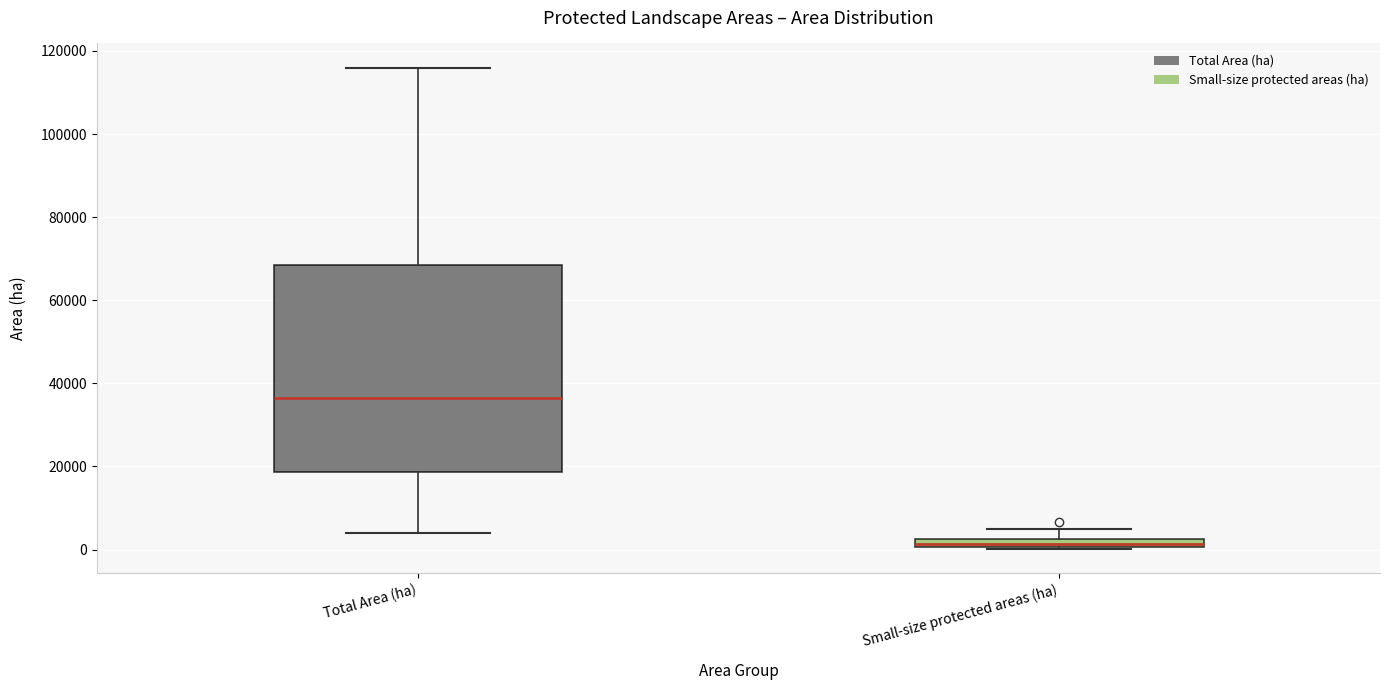

Where does the upper whisker of the box for Small-size protected areas (ha) end on the y-axis? The values are not printed on the chart, so give them approximately, as read against the axis.

4000